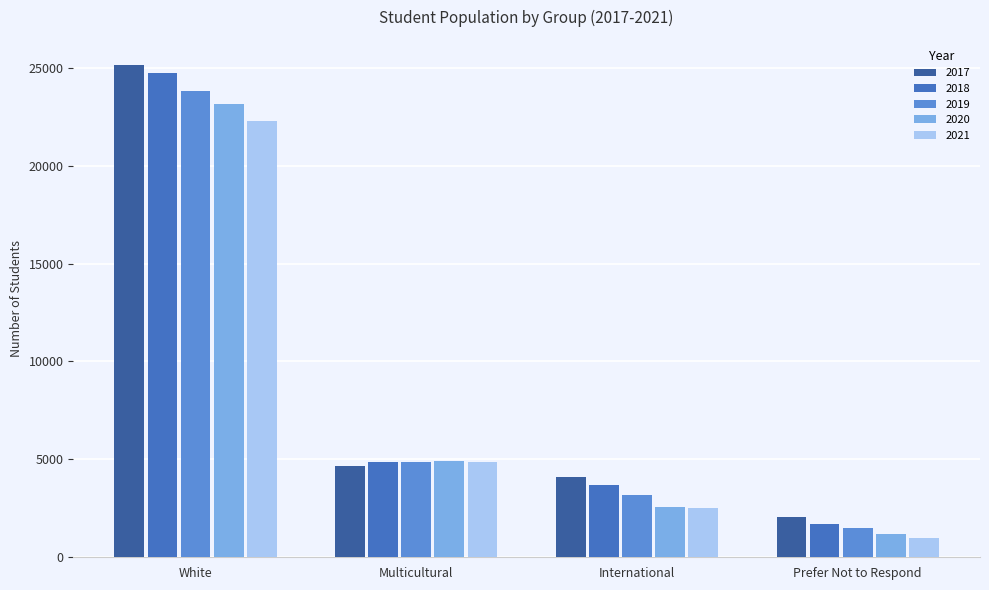

Does the chart contain stacked bars?

No